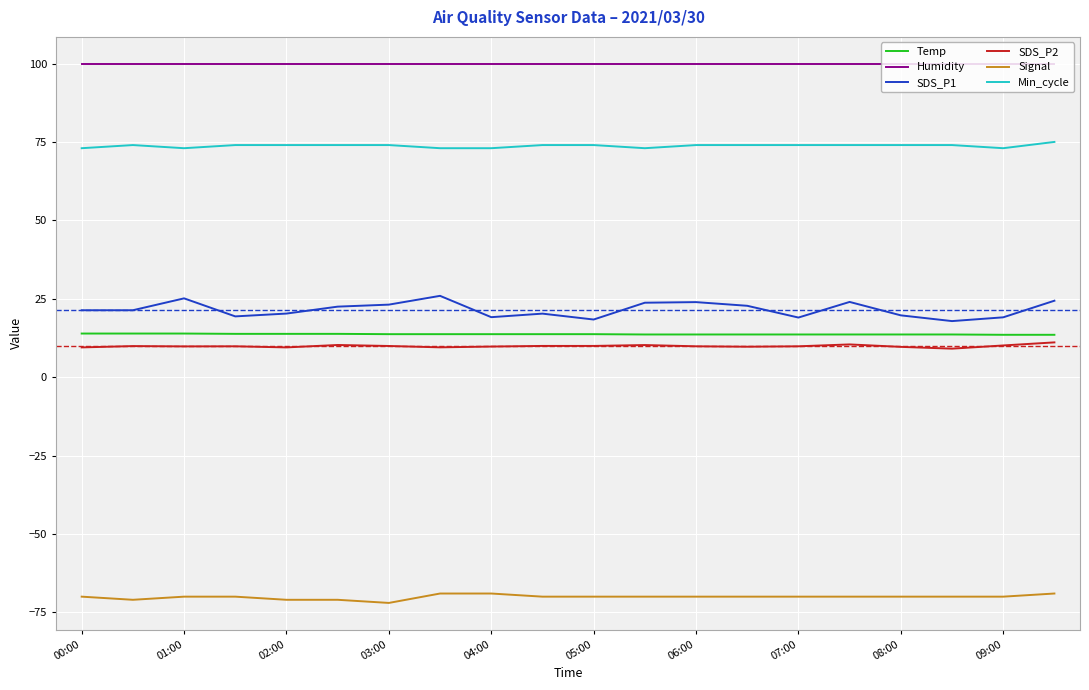

Which series has the largest total across all categories?

Humidity